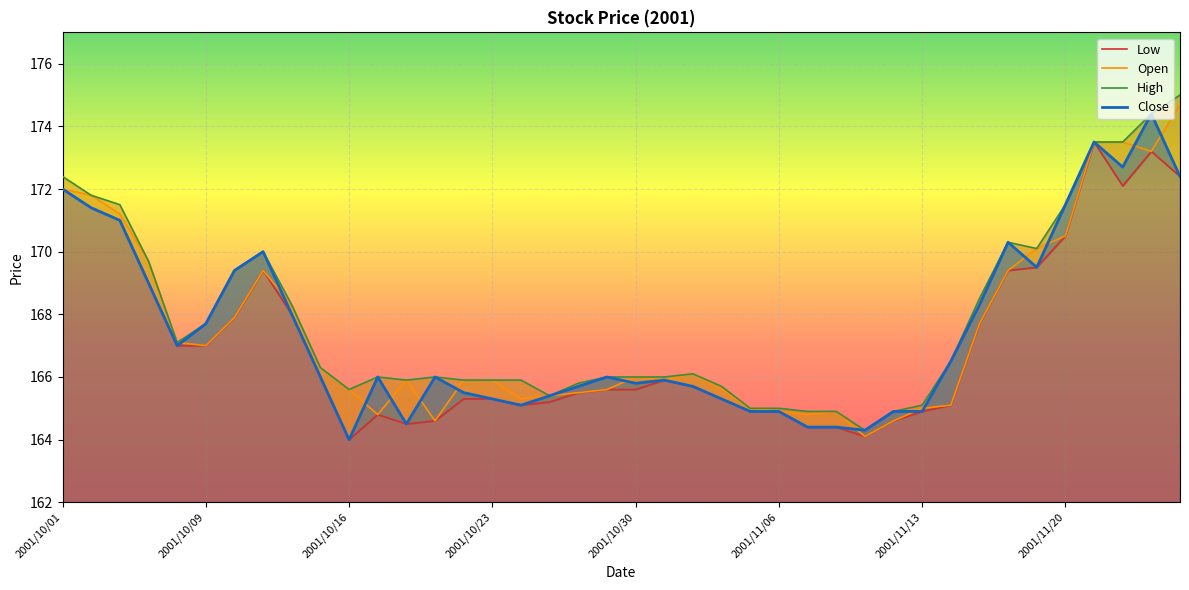

What is the value of the Open point at the 28th from the left?

164.9